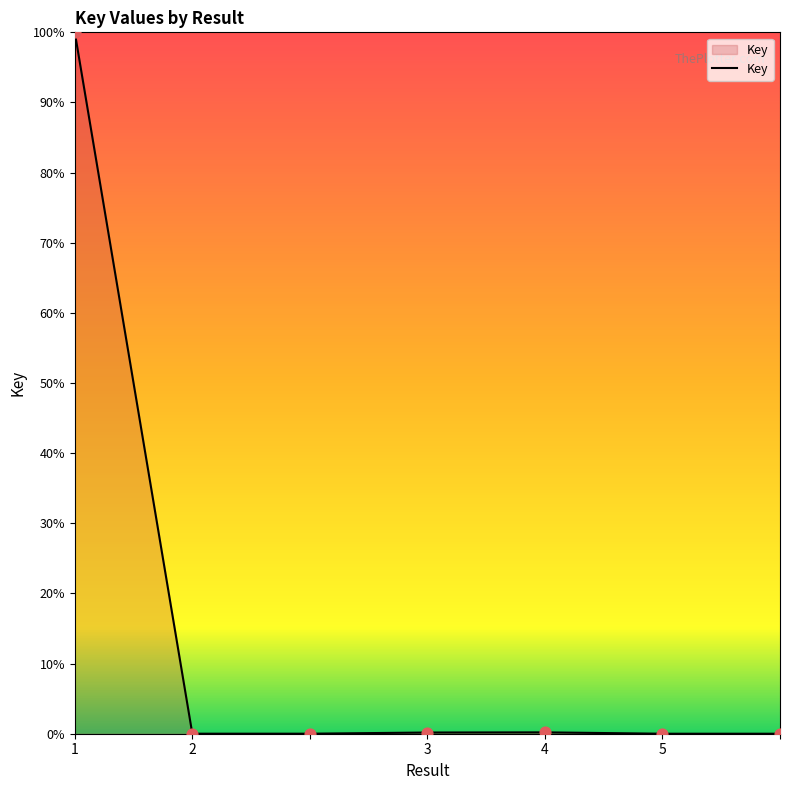

What is the maximum value shown in the chart?

100.0